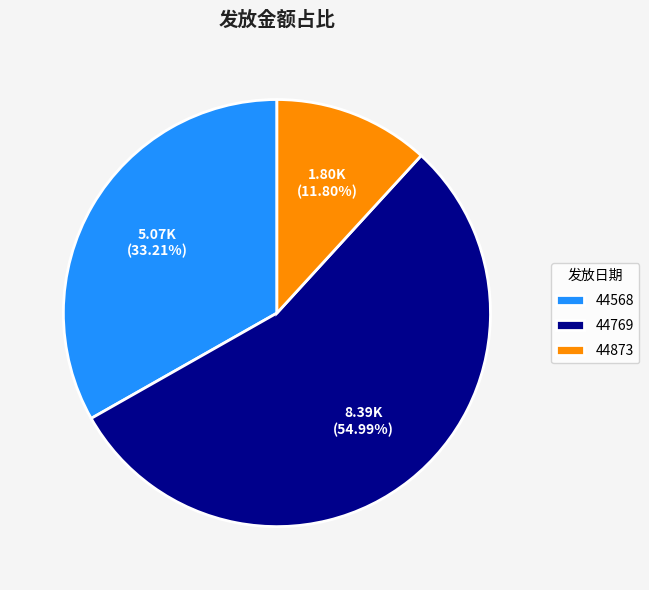

To the nearest percent, what percentage of the pie is 44769?

55%